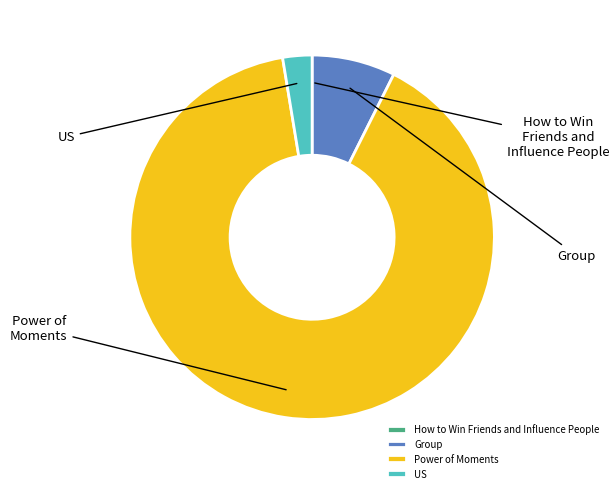

How much of the chart is everything except How to Win Friends and Influence People?

100.0%